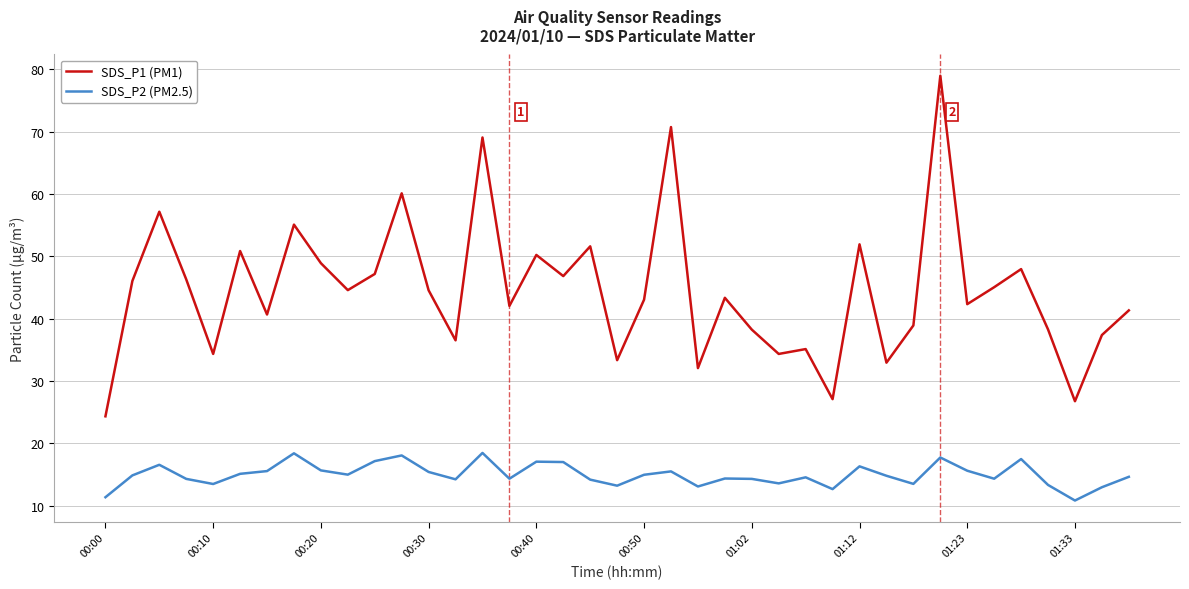

True or false: SDS_P2 (PM2.5) and SDS_P1 (PM1) intersect in this chart.

False